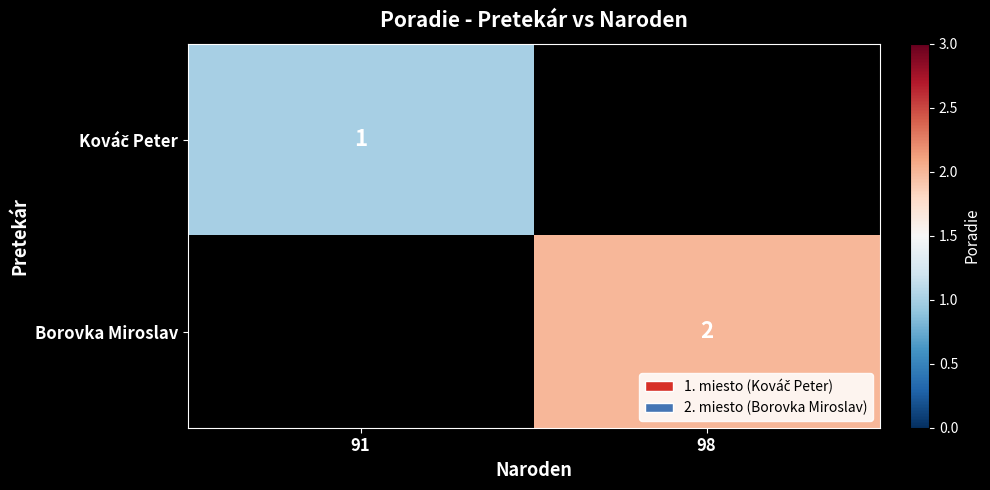

Is it true that Borovka Miroslav equals 0.6 at 98?

False